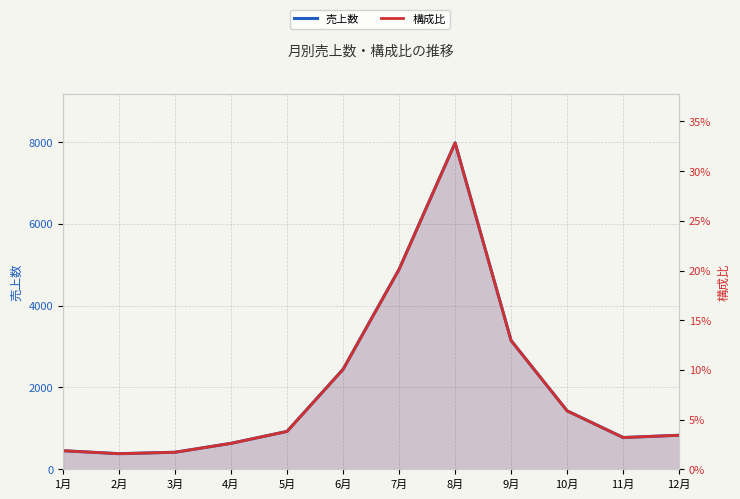

What is the highest value of the 売上数 series?

7983.0